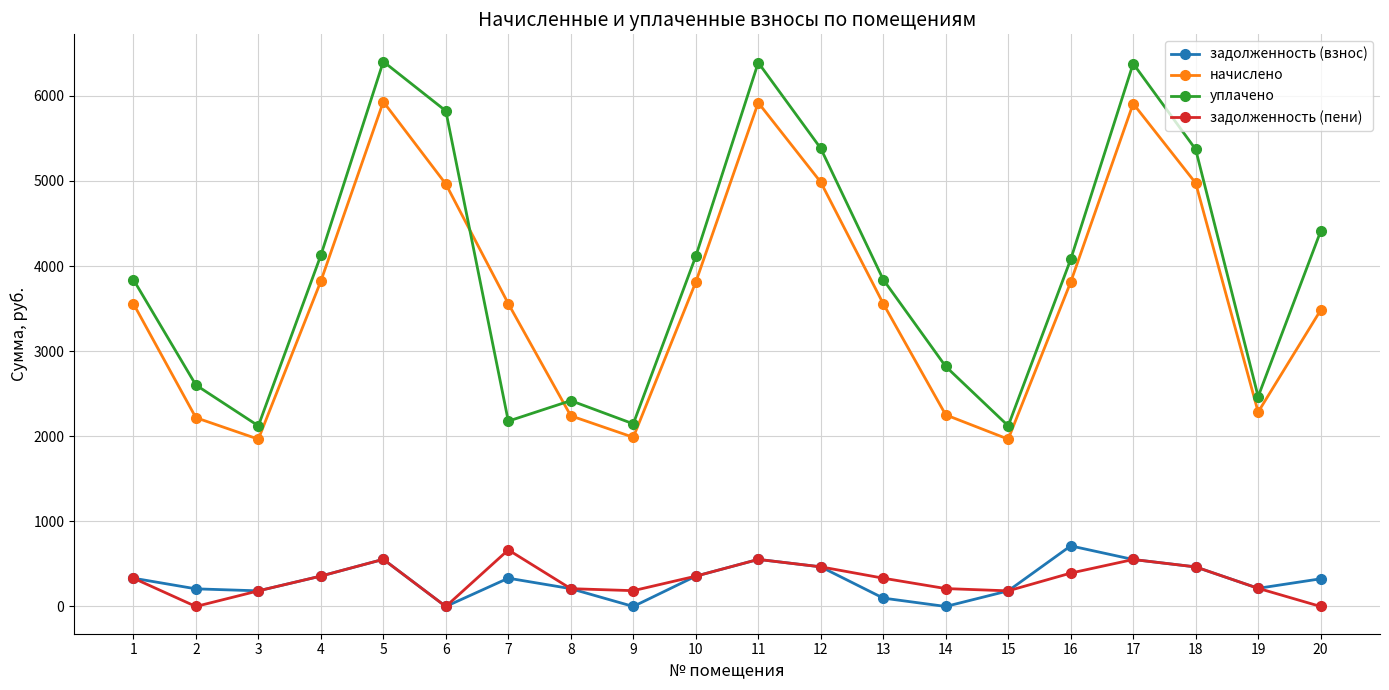

What is the difference between the maximum and minimum values in the уплачено series?

4280.0